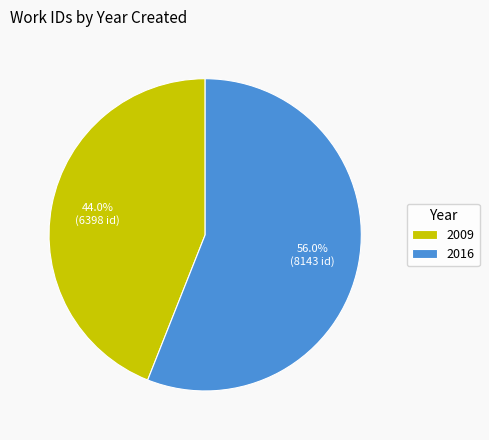

To the nearest percent, what is the difference between the 2009 and 2016 slice percentages?

12%